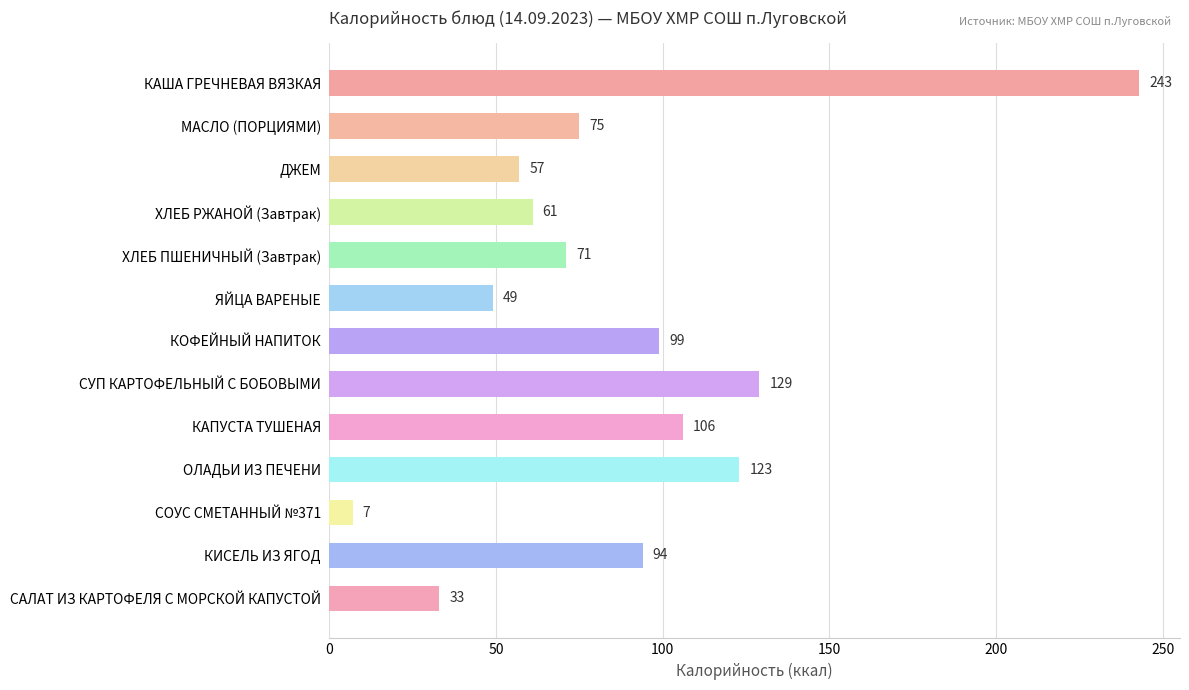

What is the label of the 1st bar from the top?

КАША ГРЕЧНЕВАЯ ВЯЗКАЯ